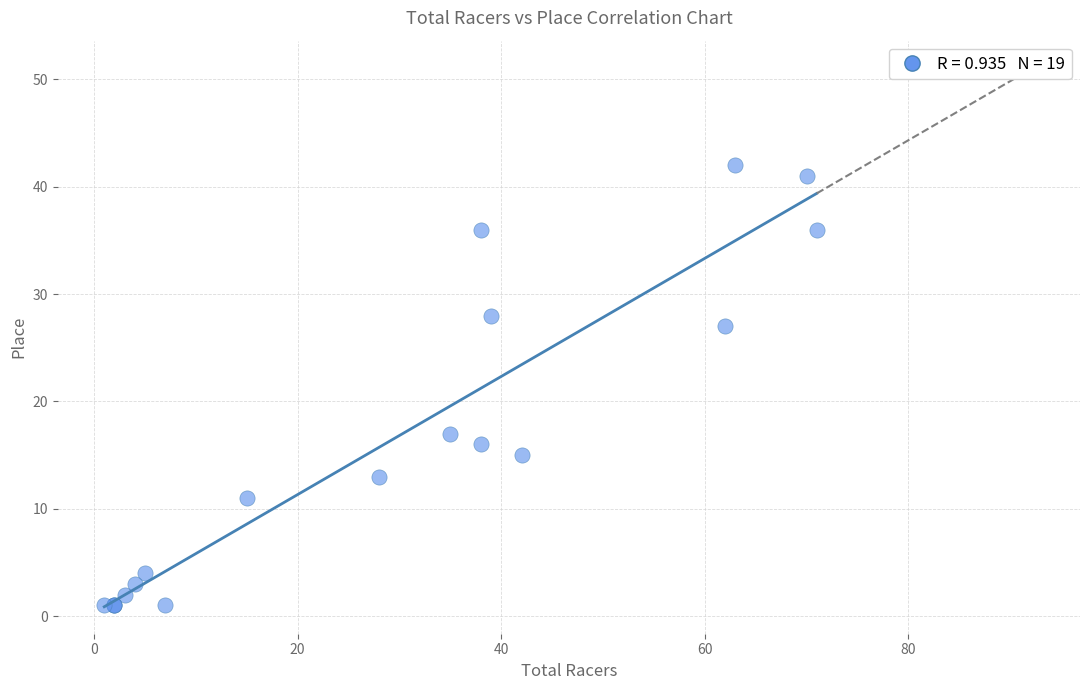

What Y value in the scatter plot is closest to 21?

17